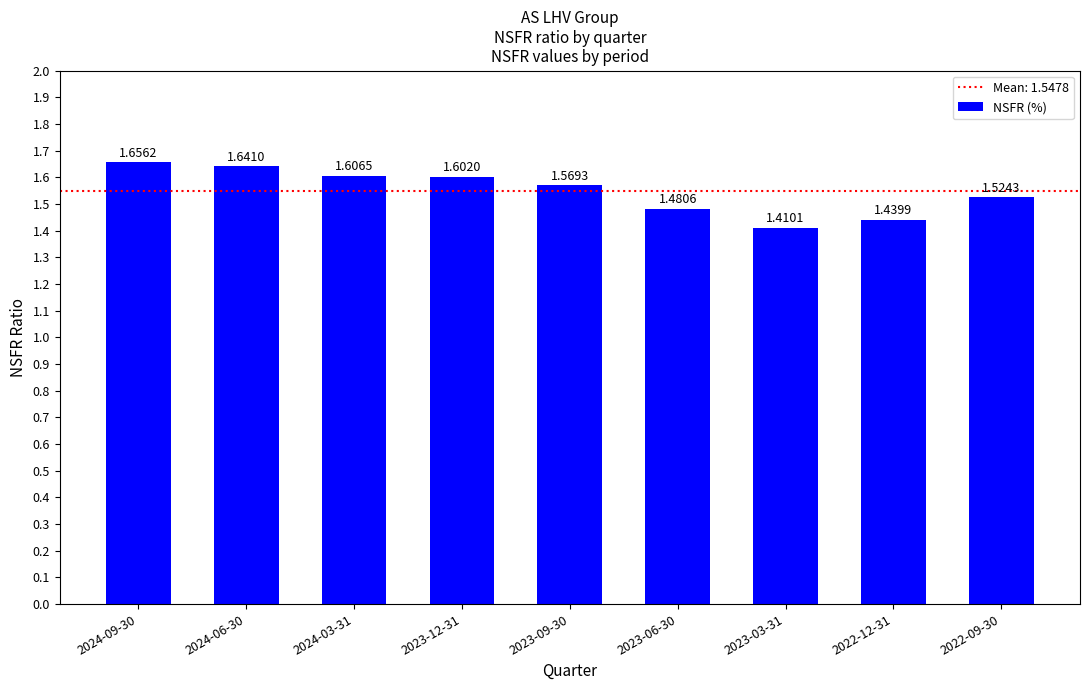

What is the label of the 6th bar from the right?

2023-12-31